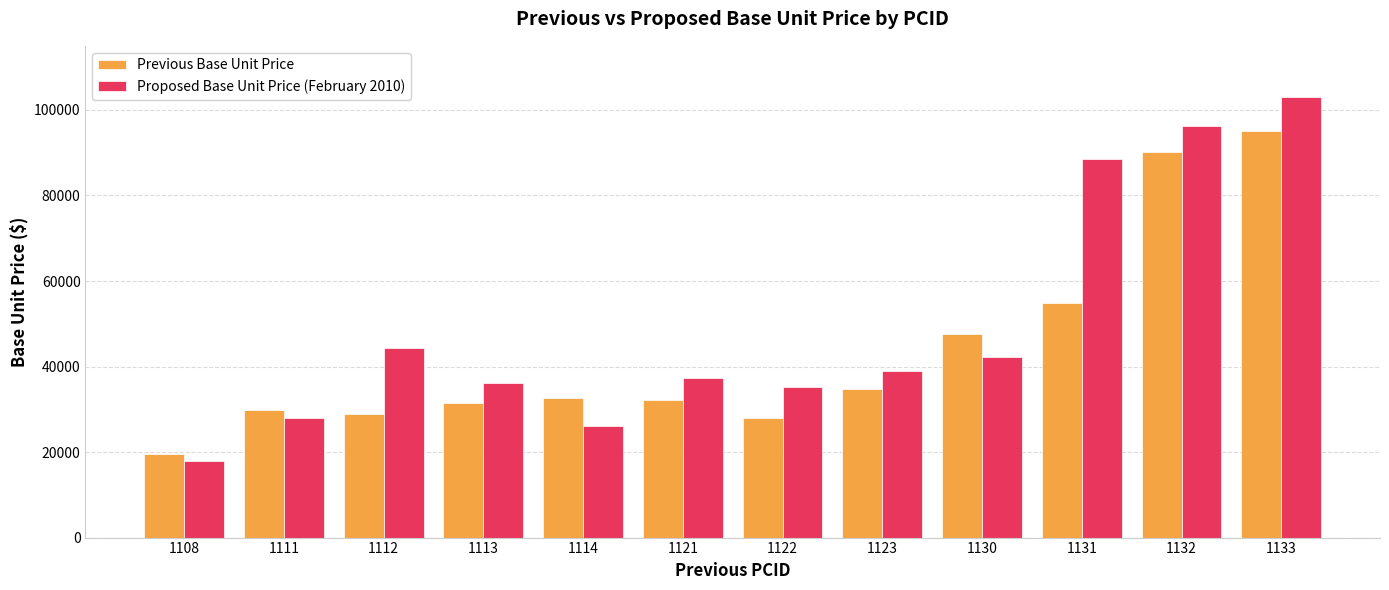

At 1112, list the series in order from largest to smallest.

Proposed Base Unit Price (February 2010), Previous Base Unit Price